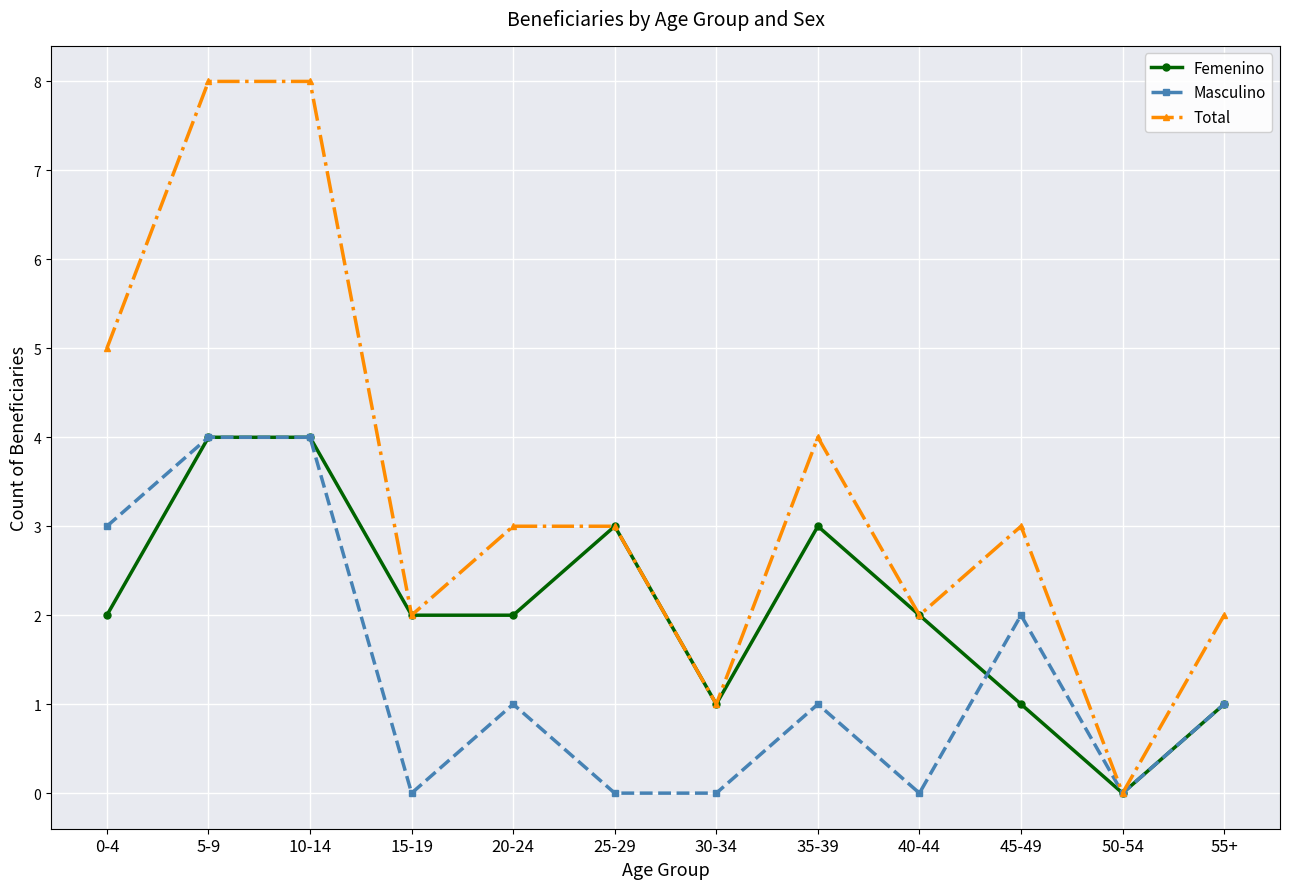

How many Femenino values are between 1 and 3?

9